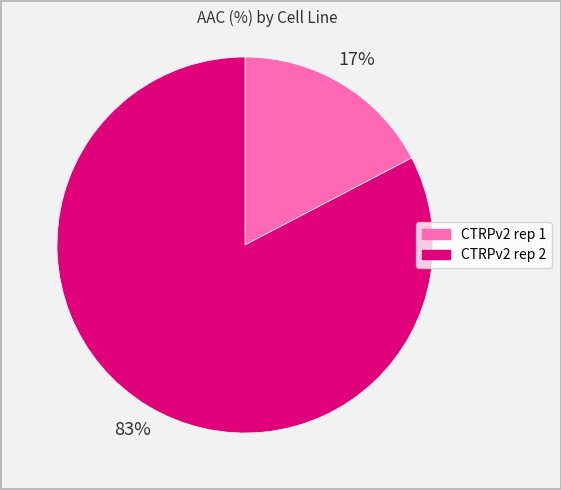

Is it true that CTRPv2 rep 1 is 17% of the pie?

True